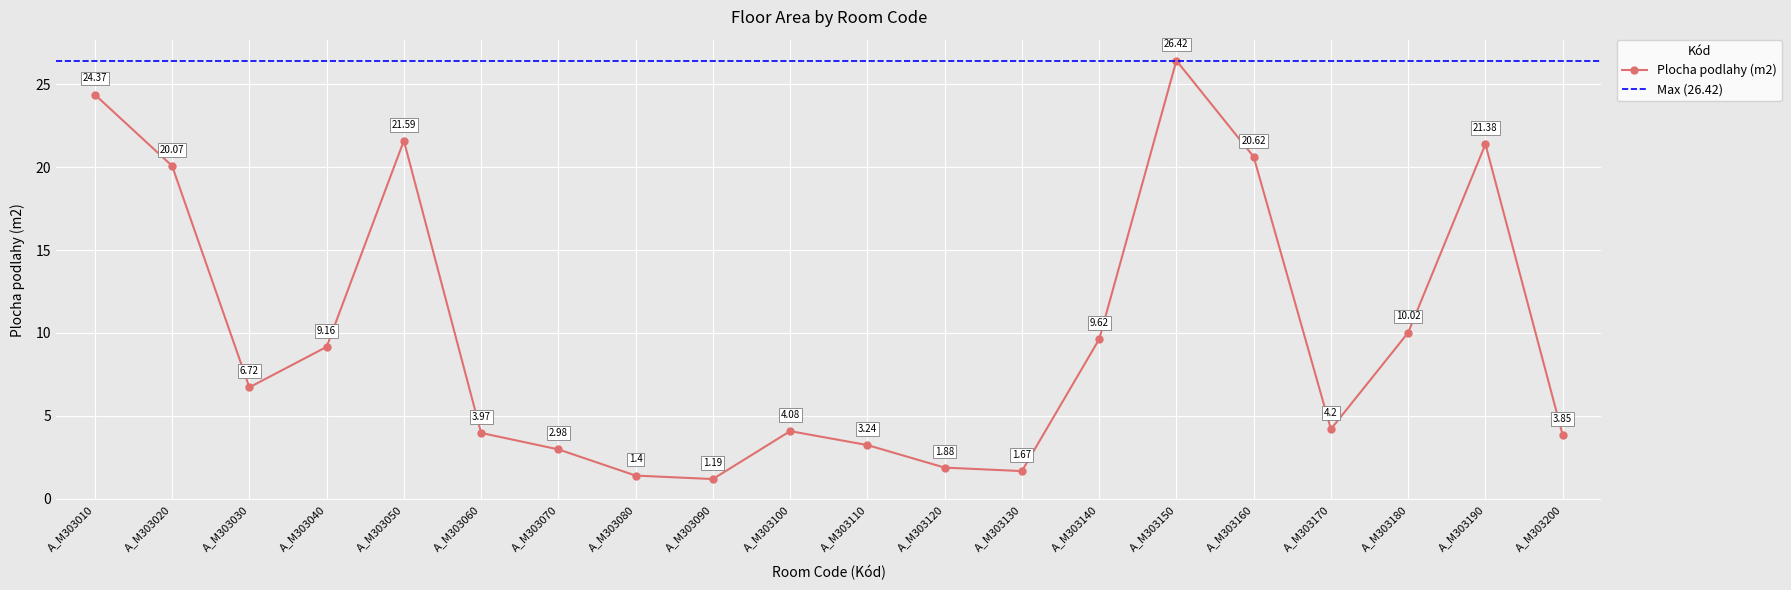

Reading right to left, what are all the values shown in this chart?

A_M303200=3.9	A_M303190=21.4	A_M303180=10.0	A_M303170=4.2	A_M303160=20.6	A_M303150=26.4	A_M303140=9.6	A_M303130=1.7	A_M303120=1.9	A_M303110=3.2	A_M303100=4.1	A_M303090=1.2	A_M303080=1.4	A_M303070=3.0	A_M303060=4.0	A_M303050=21.6	A_M303040=9.2	A_M303030=6.7	A_M303020=20.1	A_M303010=24.4